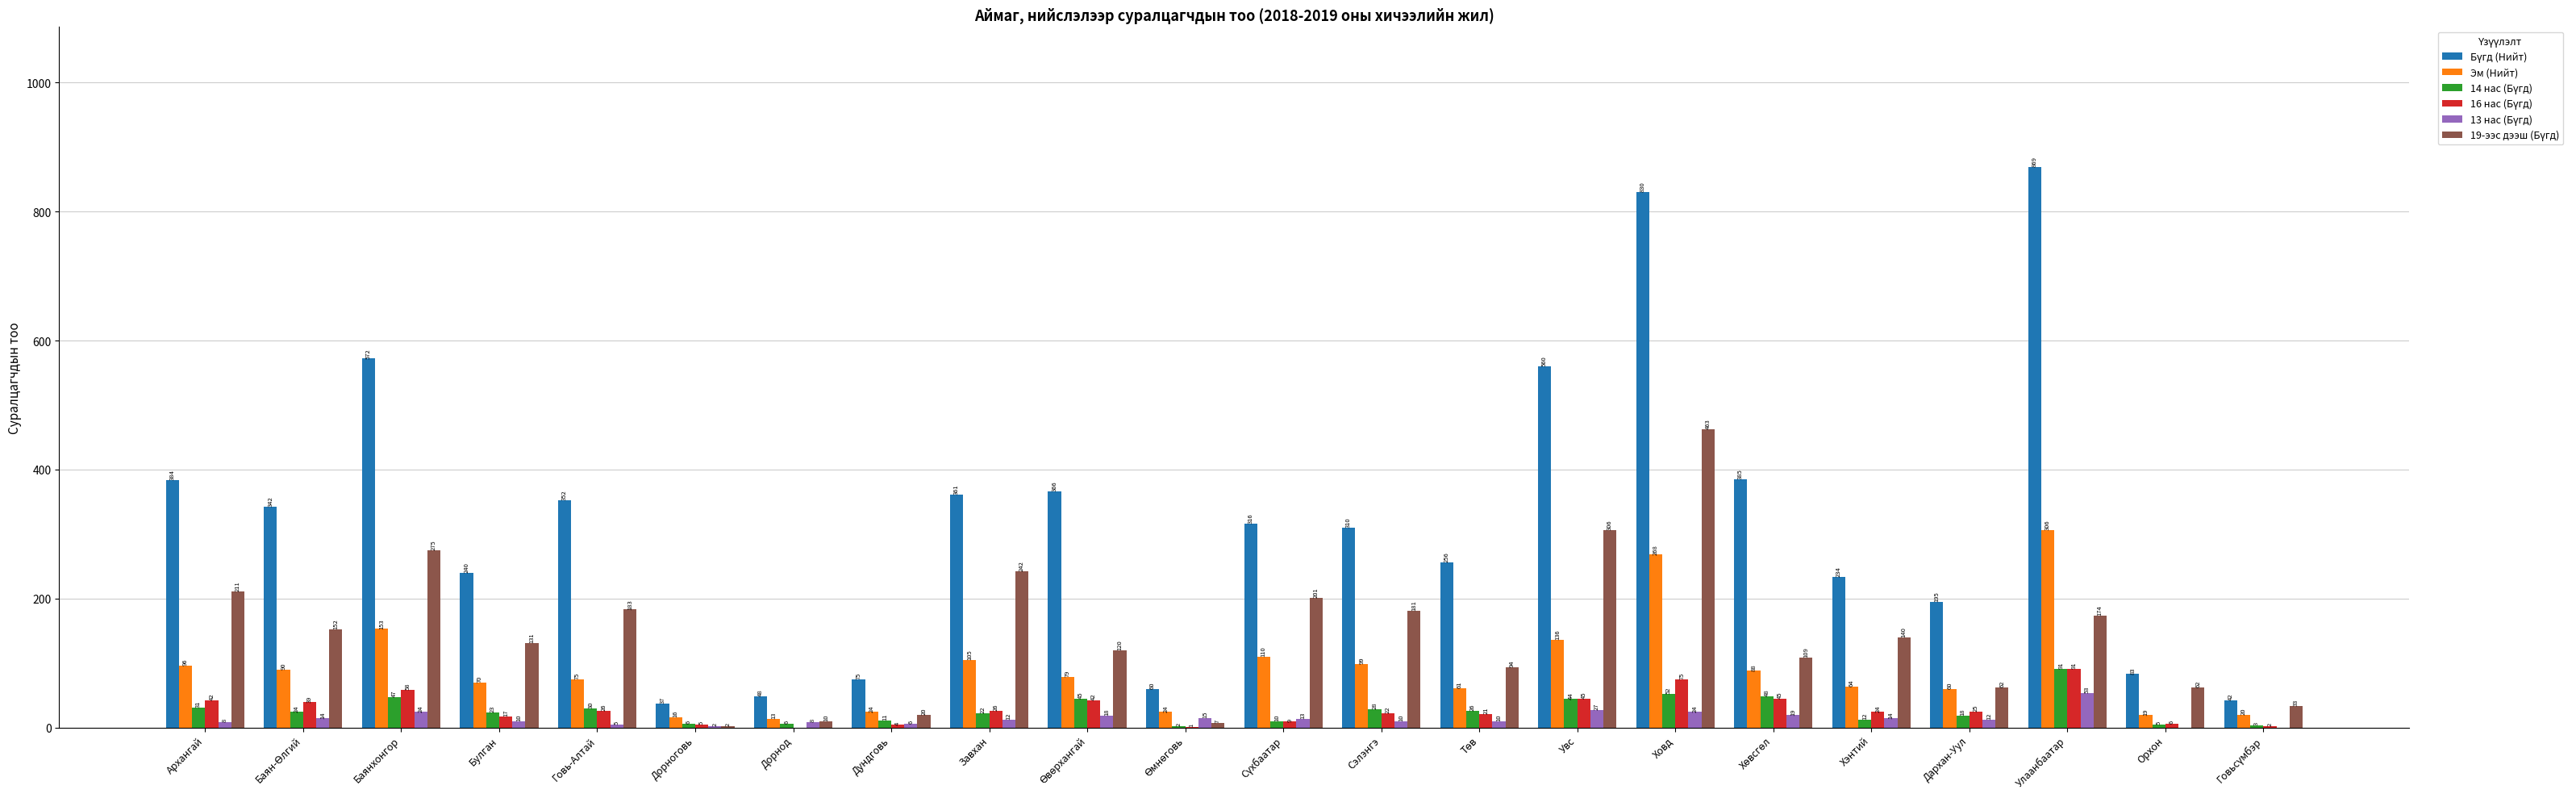

Are the bars horizontal?

No